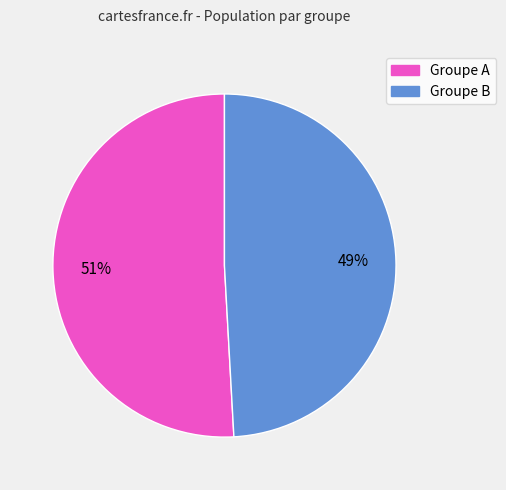

How many slices are in this pie chart?

2